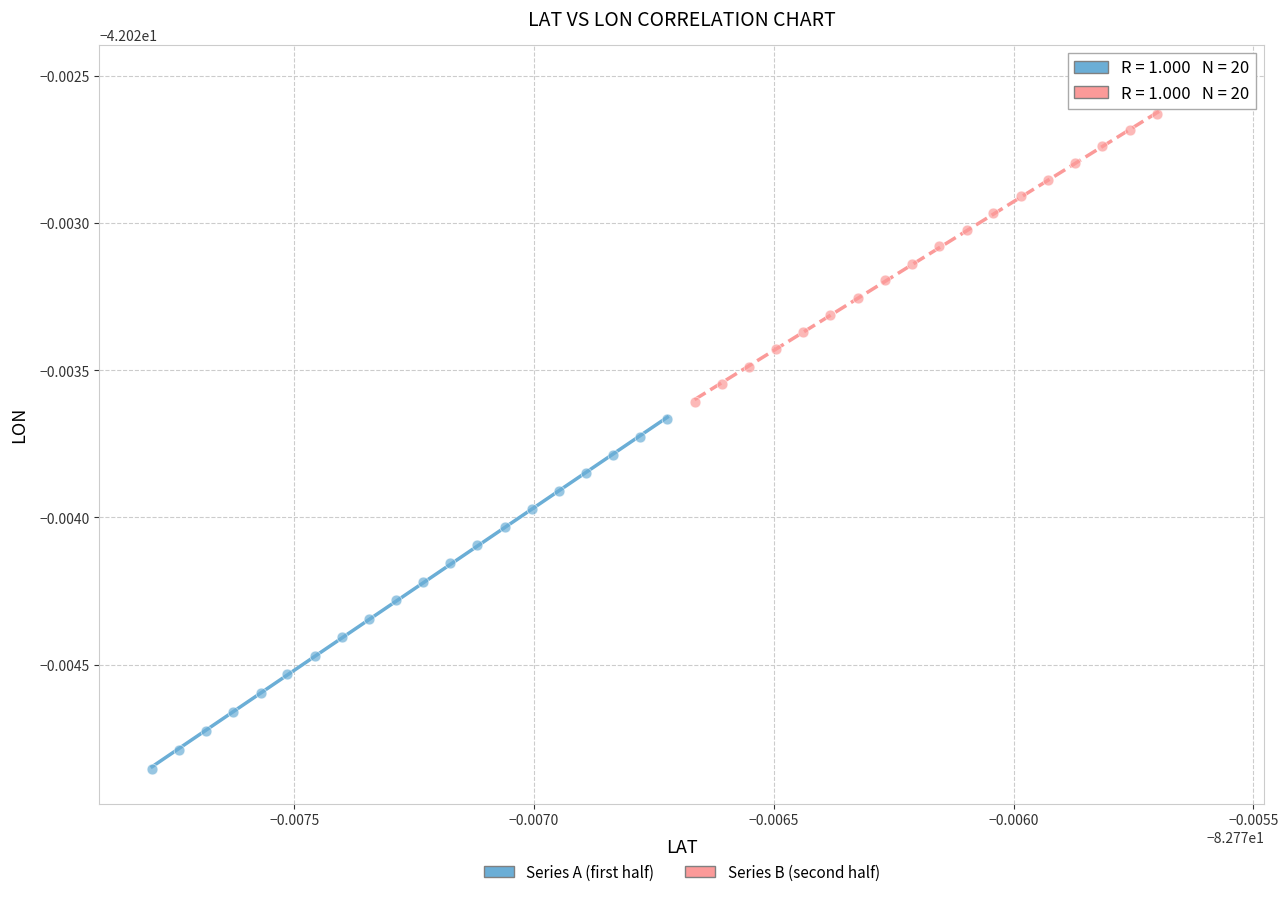

Which series has the largest Y range (max minus min)?

Series A (first half)